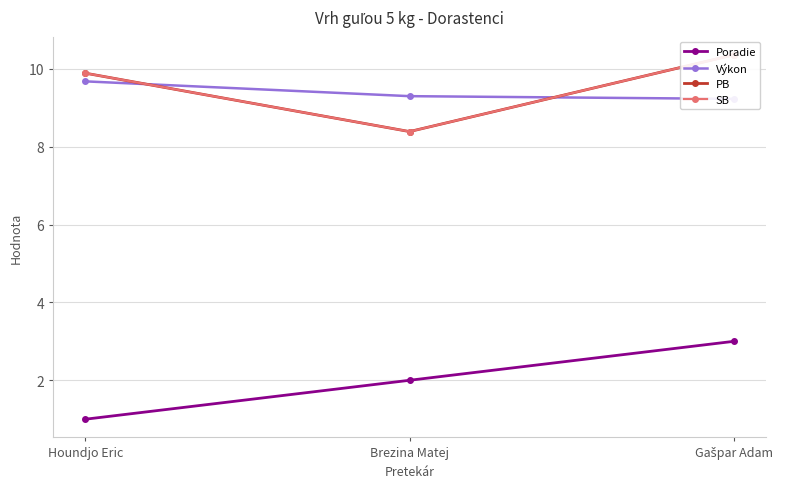

List the series in order of their peak value, lowest first.

Poradie, Výkon, PB, SB